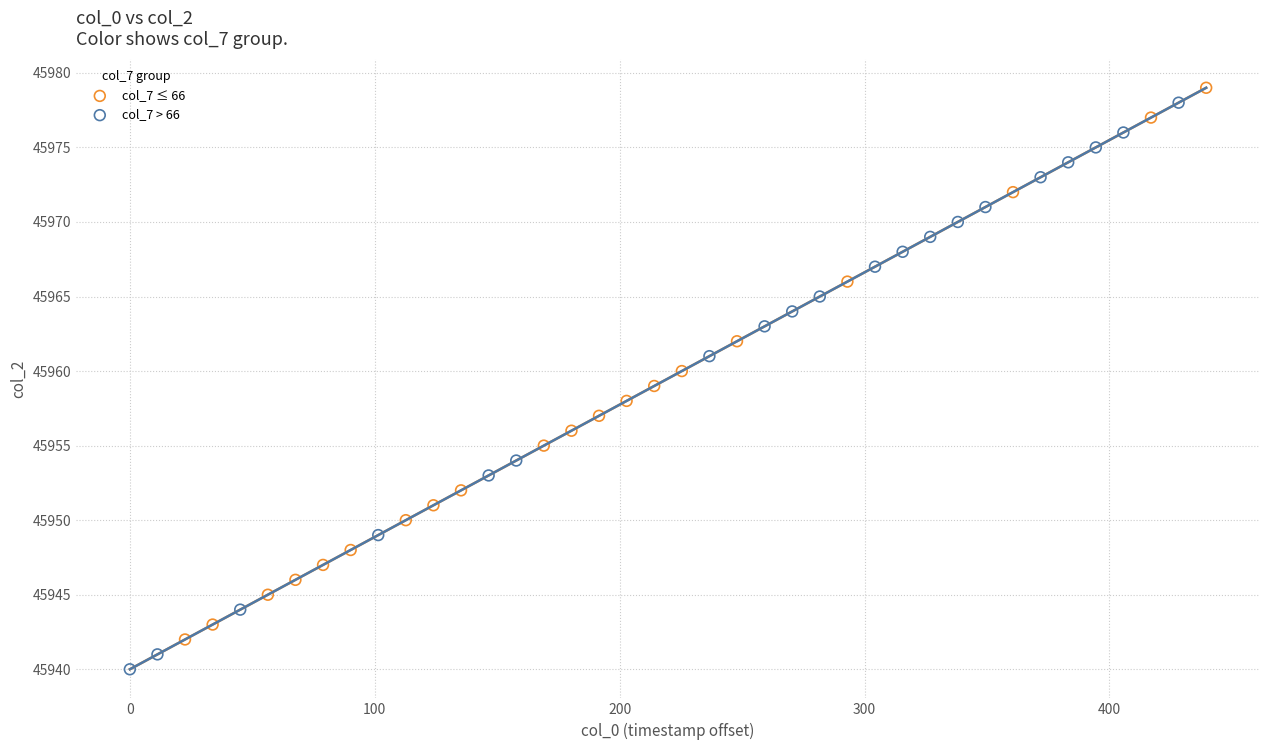

Which series has the widest spread of Y values?

col_7 > 66